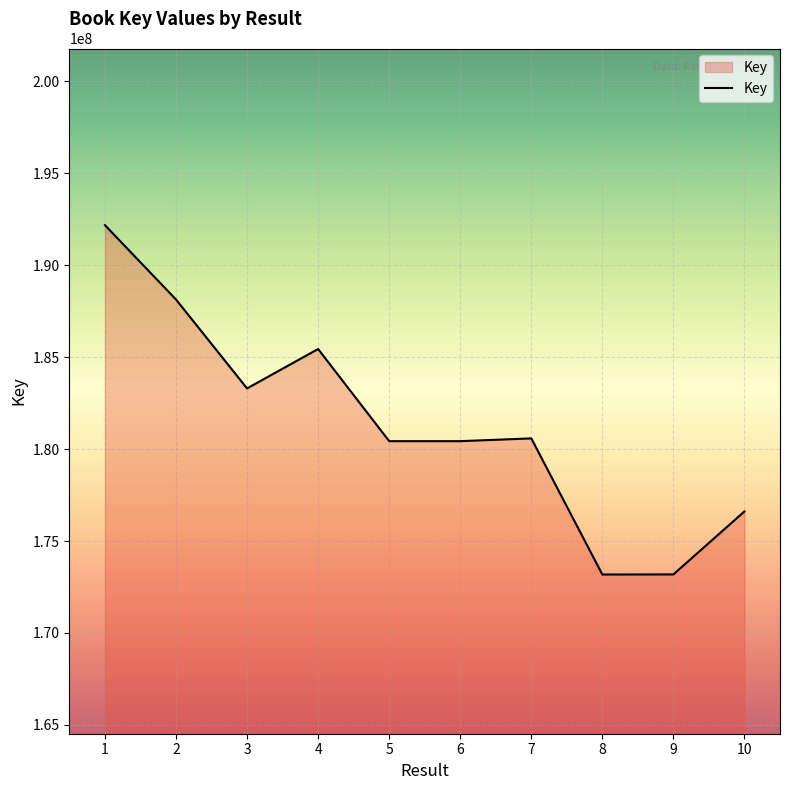

The chart shows a value of 94223615 at 6. True or false?

False